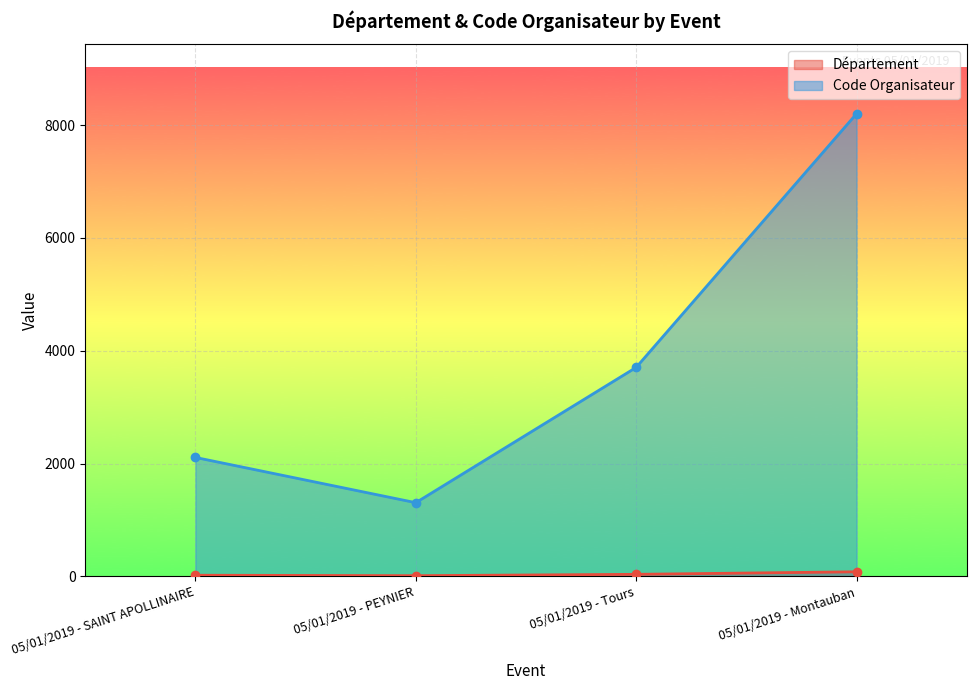

True or false: Département and Code Organisateur cross at least once.

False